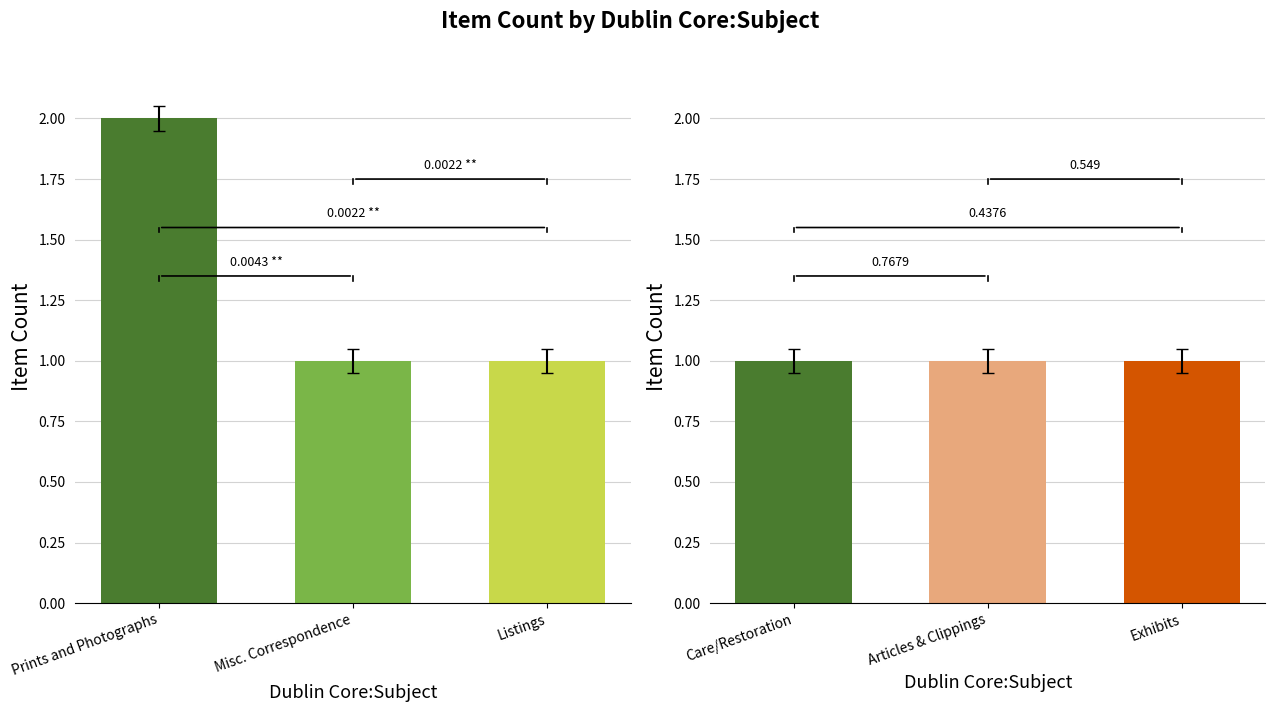

Reading right to left, what are all the values shown in this chart?

Item Count (left): 1	1	2
Item Count (right): 1	1	1